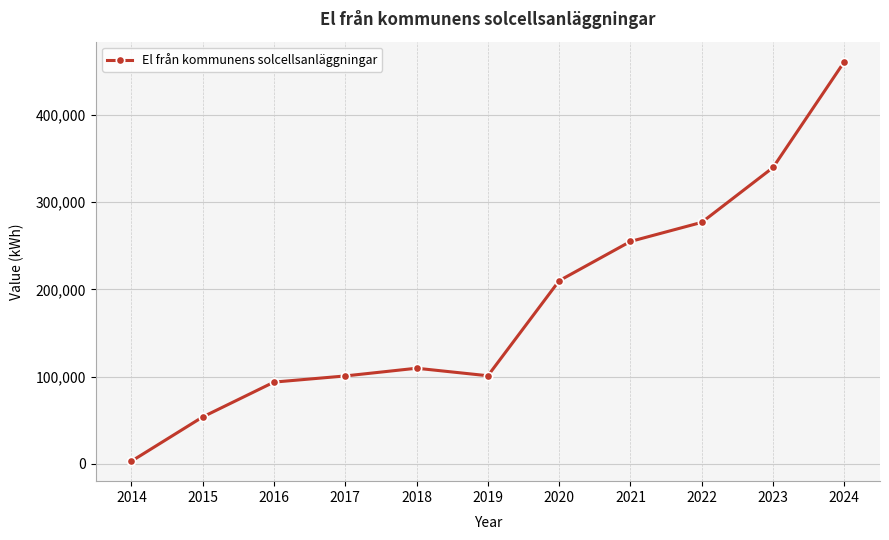

What is the change in value from 2018 to 2024?

+351450